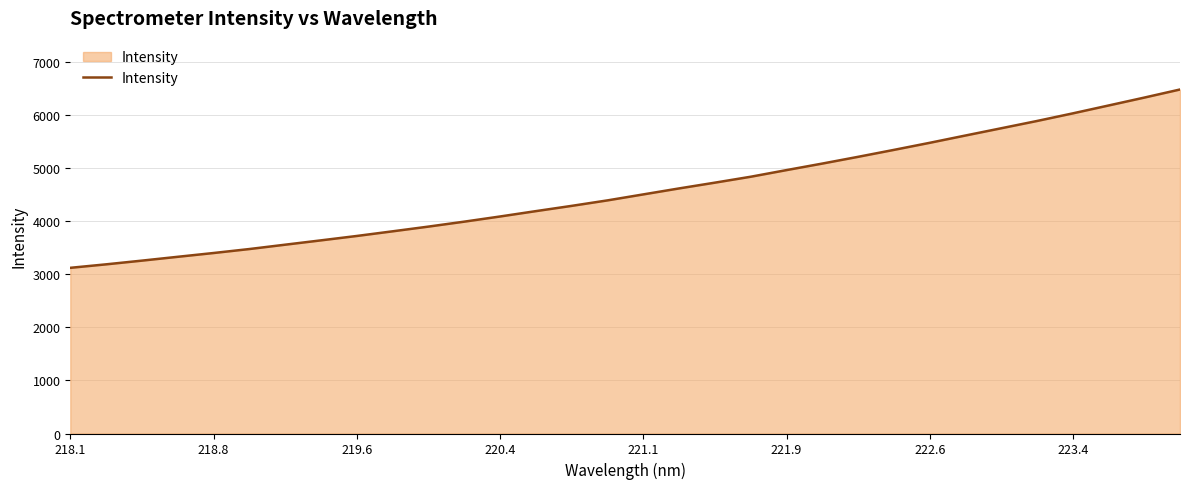

Count the number of values greater than 4507.

16